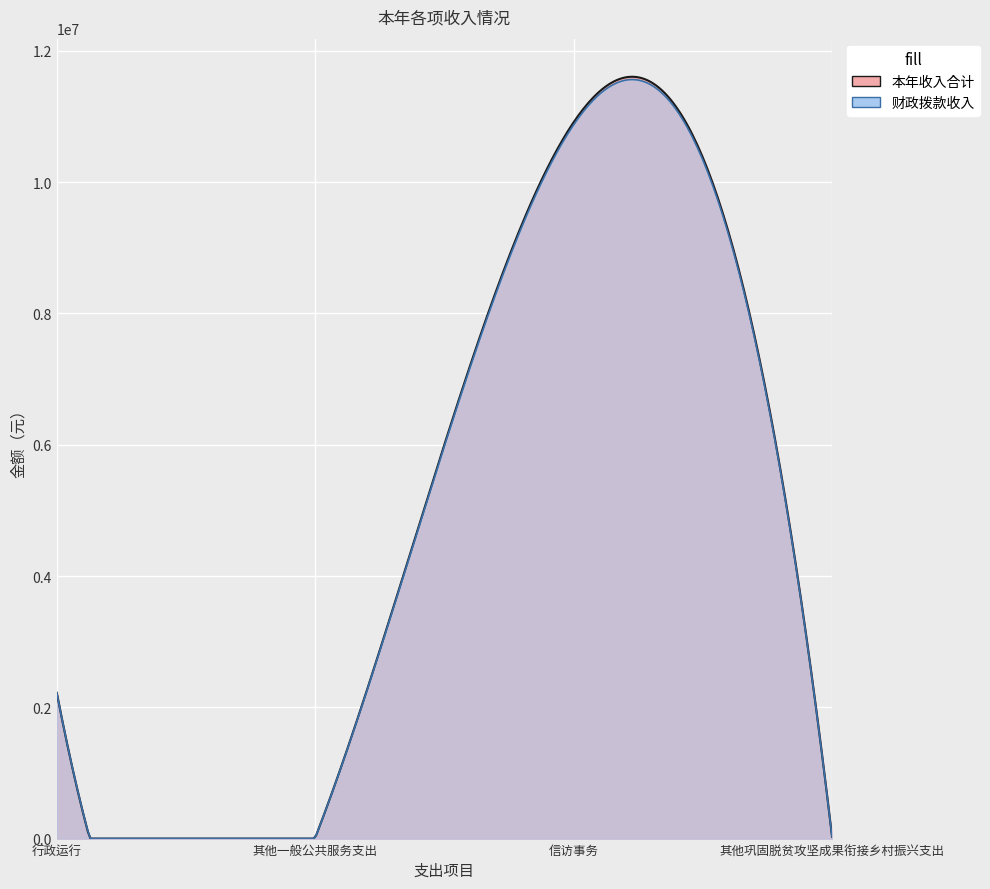

What are all the series names shown in the legend?

本年收入合计, 财政拨款收入, 事业收入, 经营收入, 附属单位上缴收入